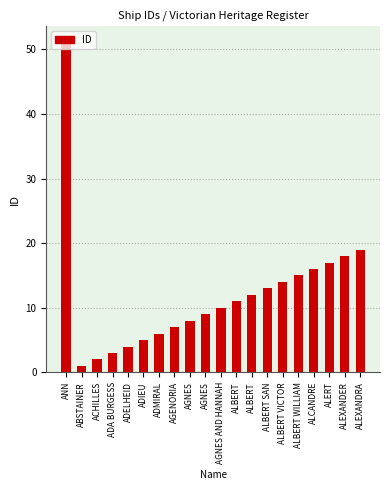

How many values are below 11?

10